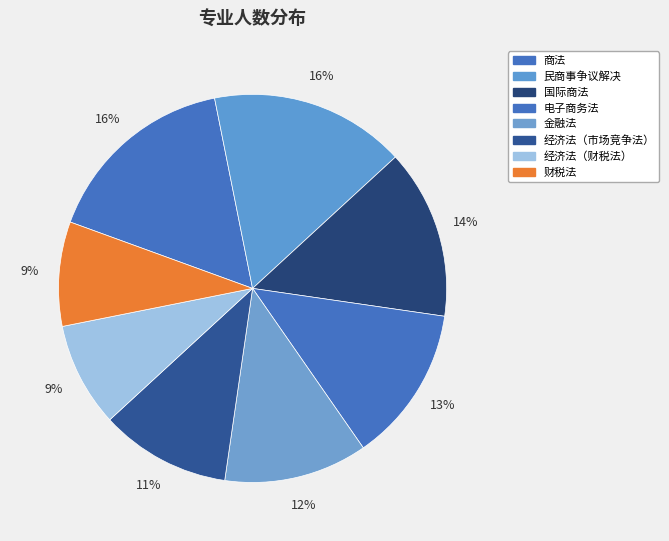

How many segments does this pie chart have?

8